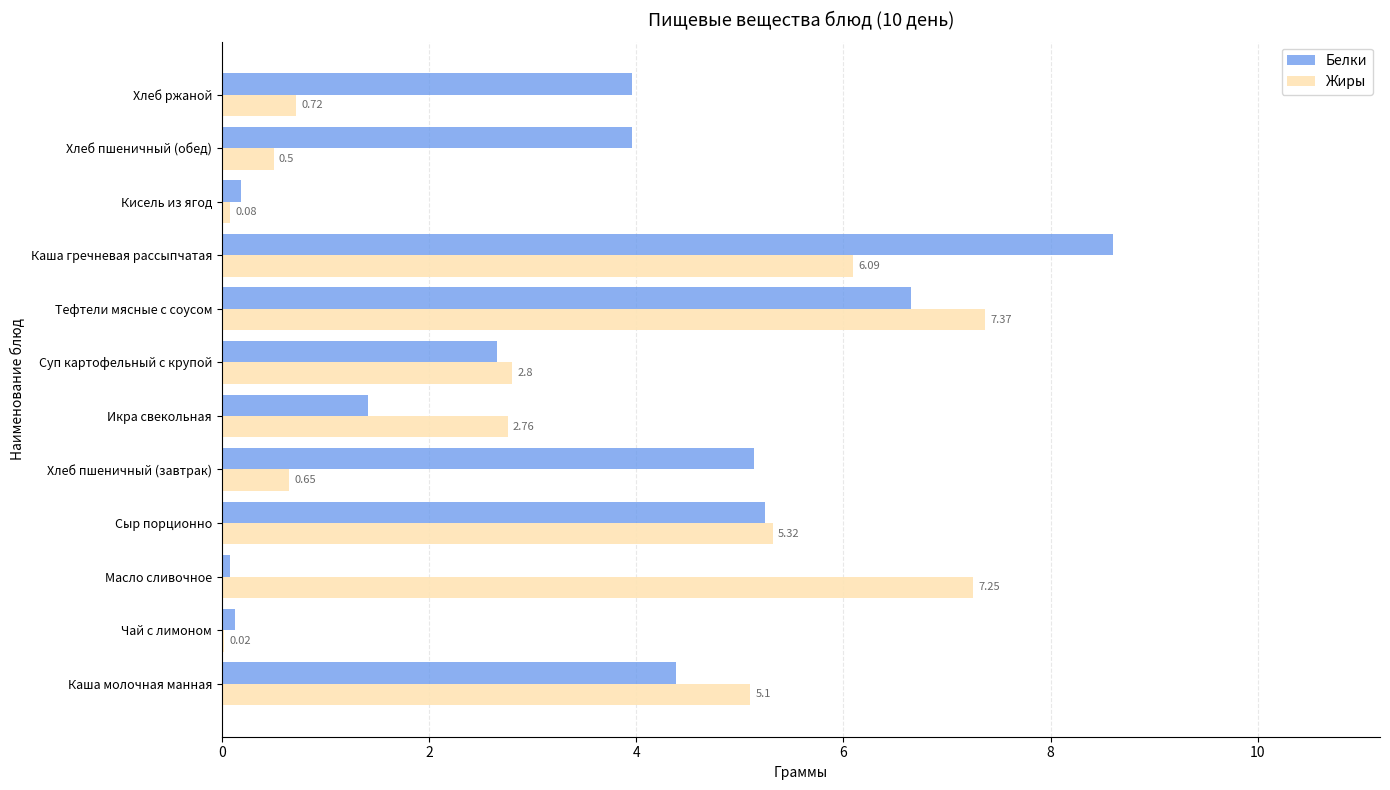

Which series changed the most between Хлеб пшеничный (завтрак) and Каша гречневая рассыпчатая?

Жиры